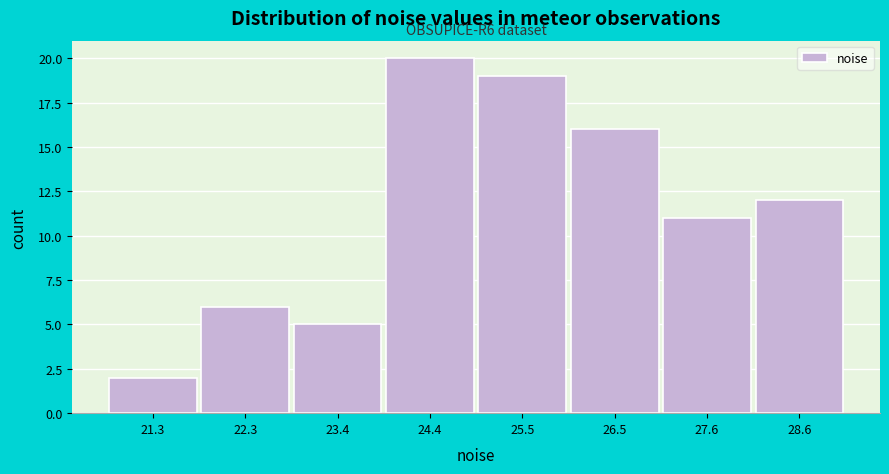

Which range on the x-axis has the tallest bar?

23.8 to 25.0